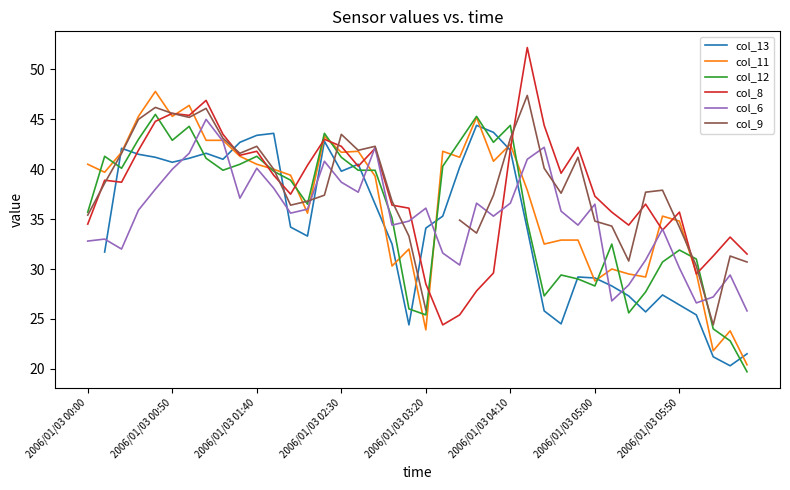

Does the chart have visible grid lines?

No